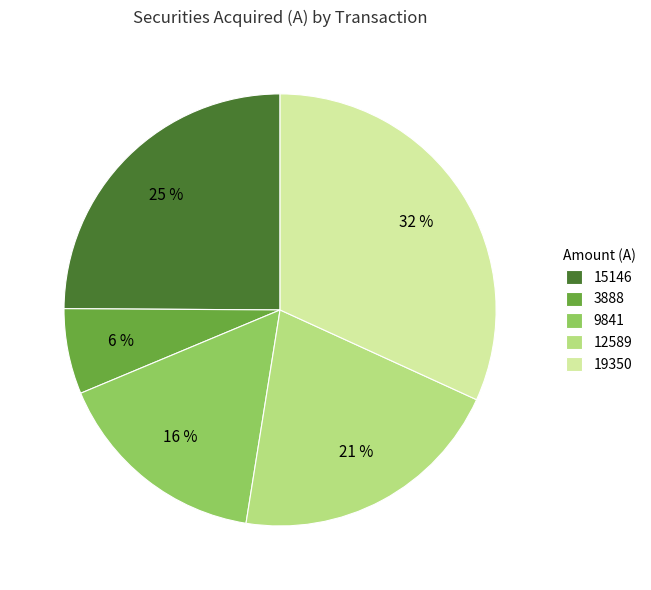

What percentage is the 15146 slice, to the nearest percent?

25%